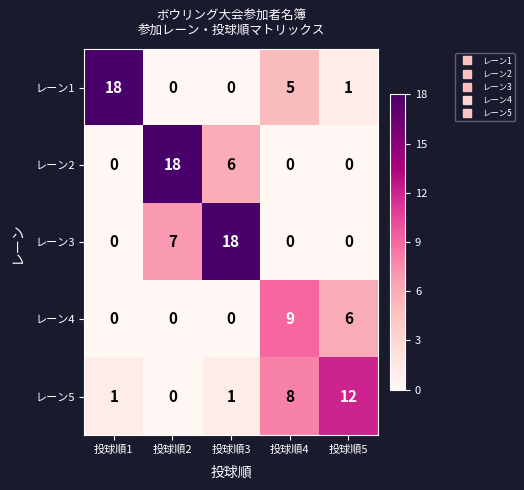

Count the レーン3 values in the range 0 to 7.

4